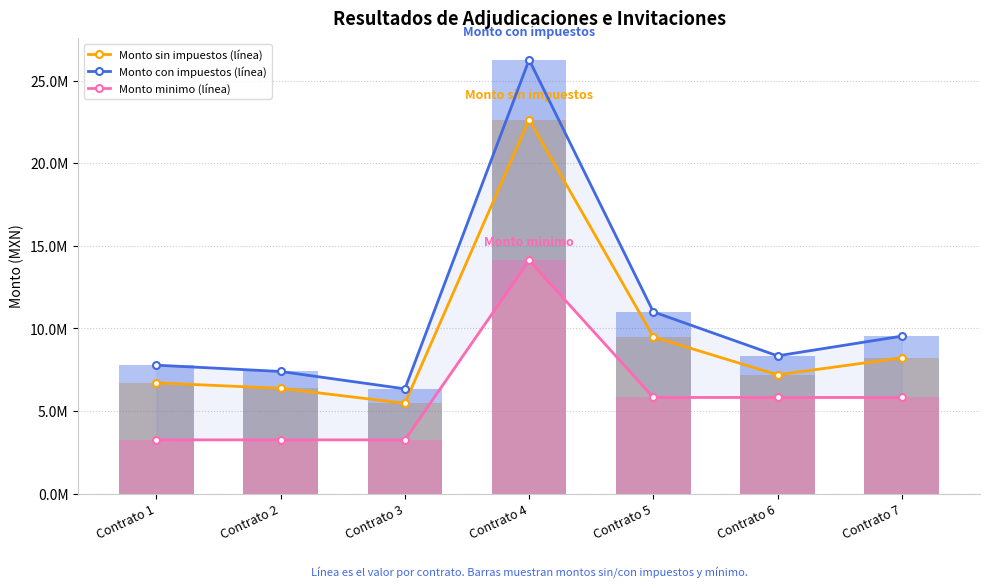

Rank the series at Contrato 6 from lowest to highest value.

Monto minimo (línea), Monto minimo, Monto sin impuestos (línea), Monto sin impuestos, Monto con impuestos (línea), Monto con impuestos